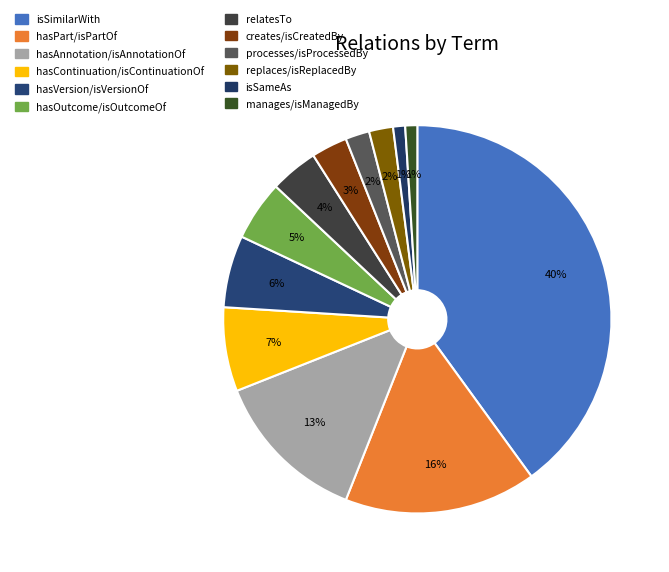

Count the number of slices in the pie.

12